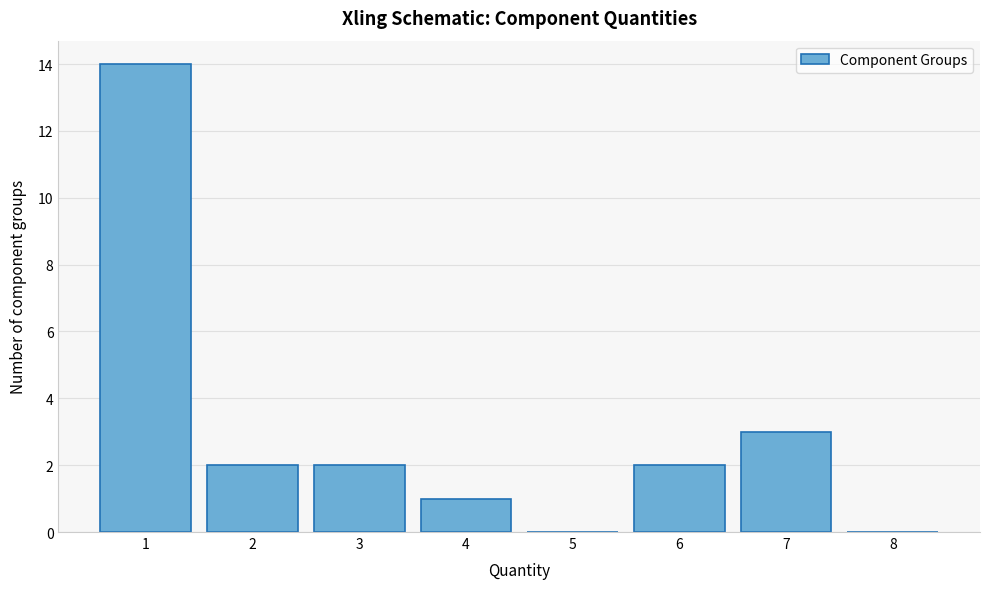

Reading left to right, what are all the values shown in this chart?

1=14	2=2	3=2	4=1	5=0	6=2	7=3	8=0